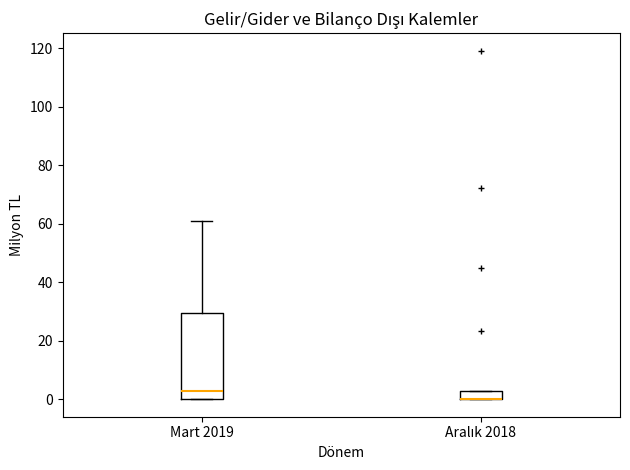

Where does the median line of the box for Mart 2019 sit on the y-axis? The values are not printed on the chart, so give them approximately, as read against the axis.

2